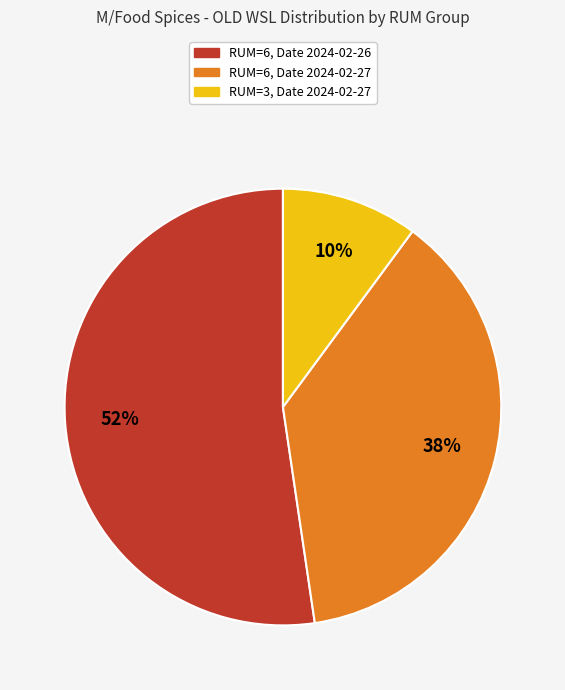

Does any single category account for the majority?

Yes